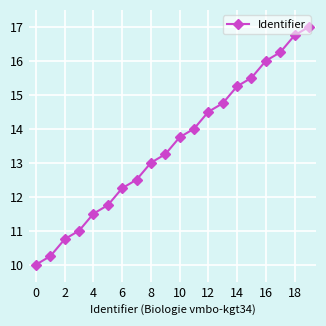

How many data points does each series have?

20